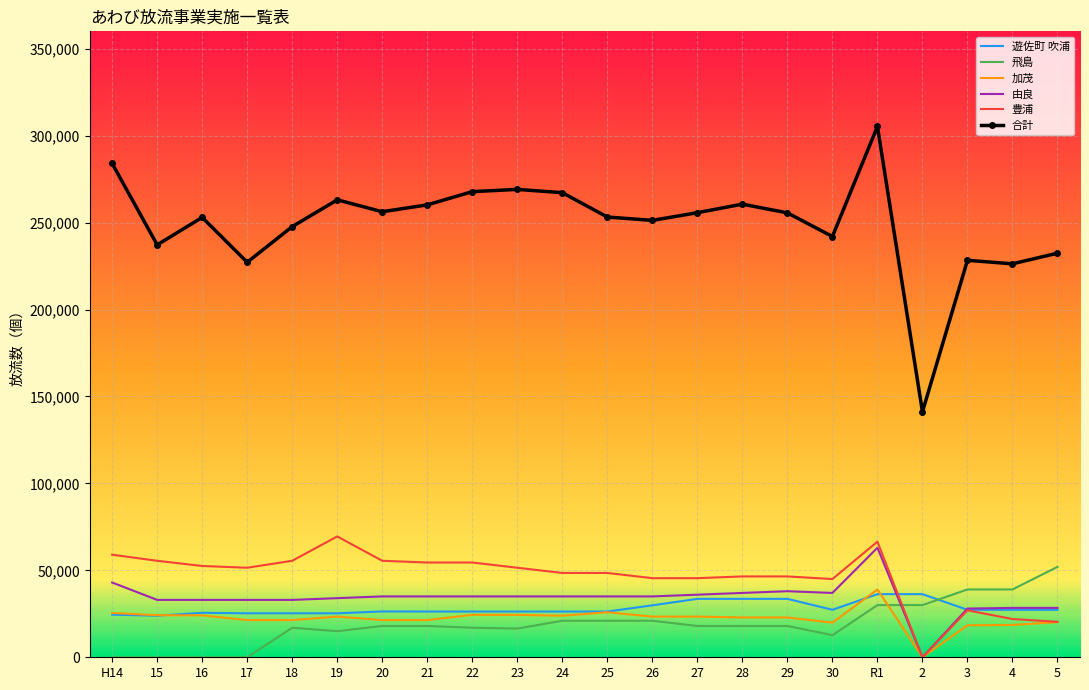

Which series has the widest spread of values?

合計